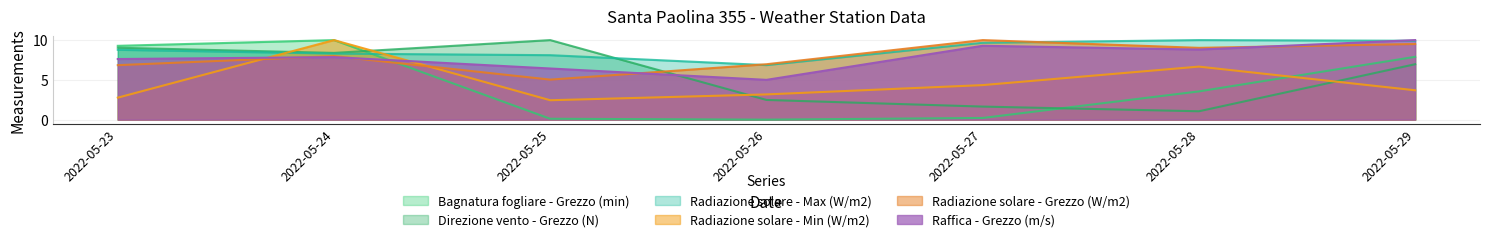

How many distinct data groups are displayed?

6